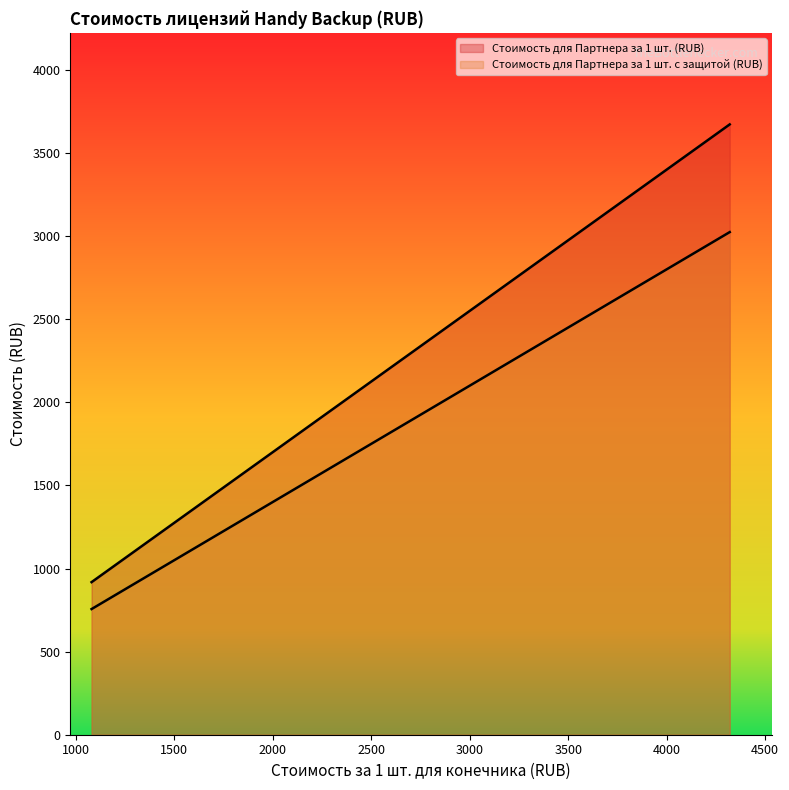

What are all the series names shown in the legend?

Стоимость для Партнера за 1 шт. (RUB), Стоимость для Партнера за 1 шт. с защитой (RUB)